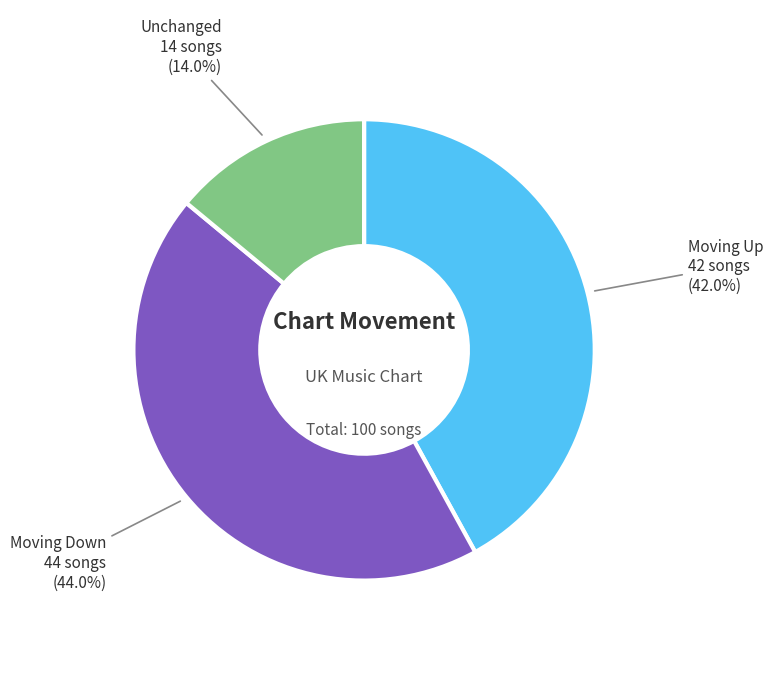

Is there any slice that represents more than half of the pie?

No